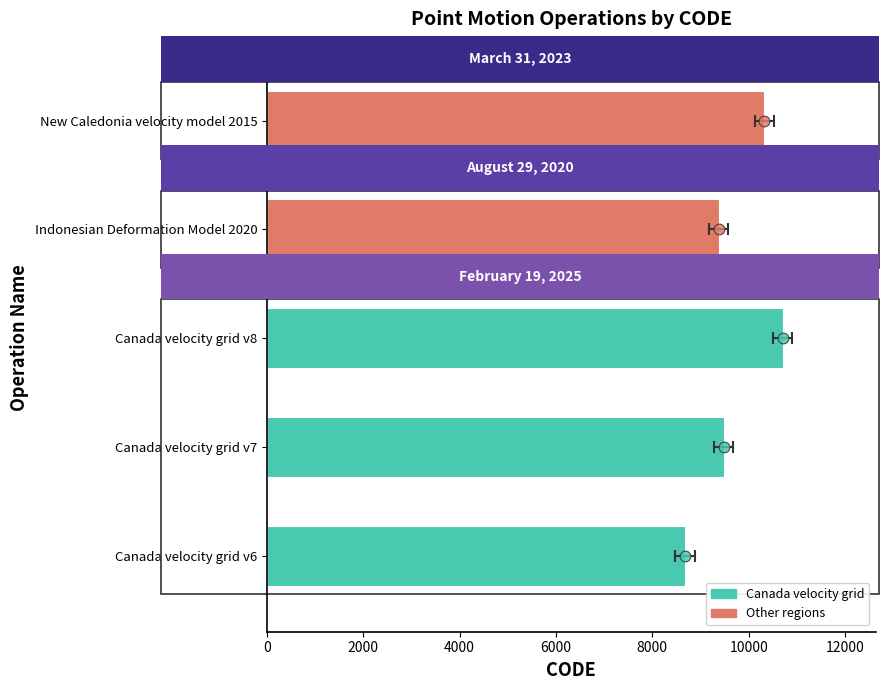

What is the change in value from Canada velocity grid v6 to Canada velocity grid v7?

+807